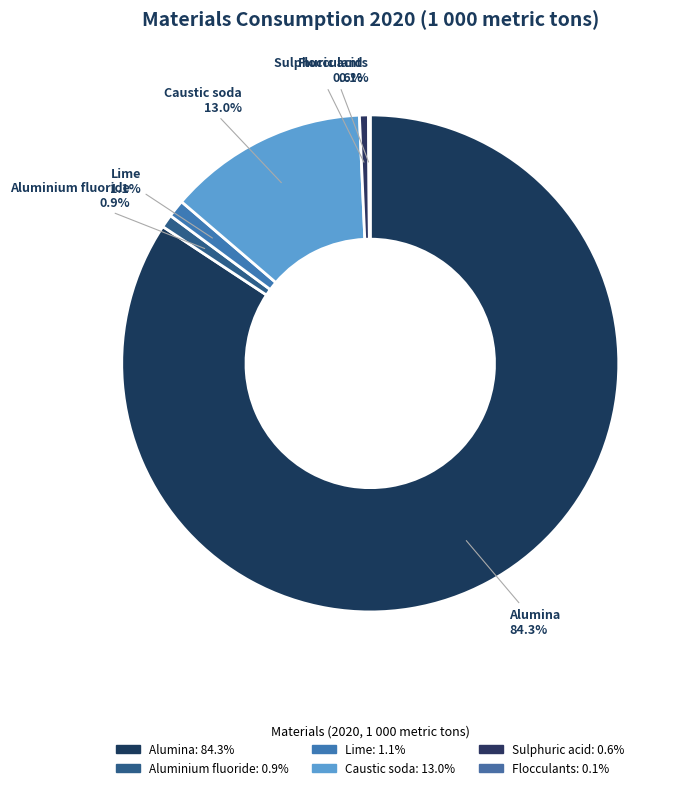

Which has a higher value, Caustic soda or Lime?

Caustic soda